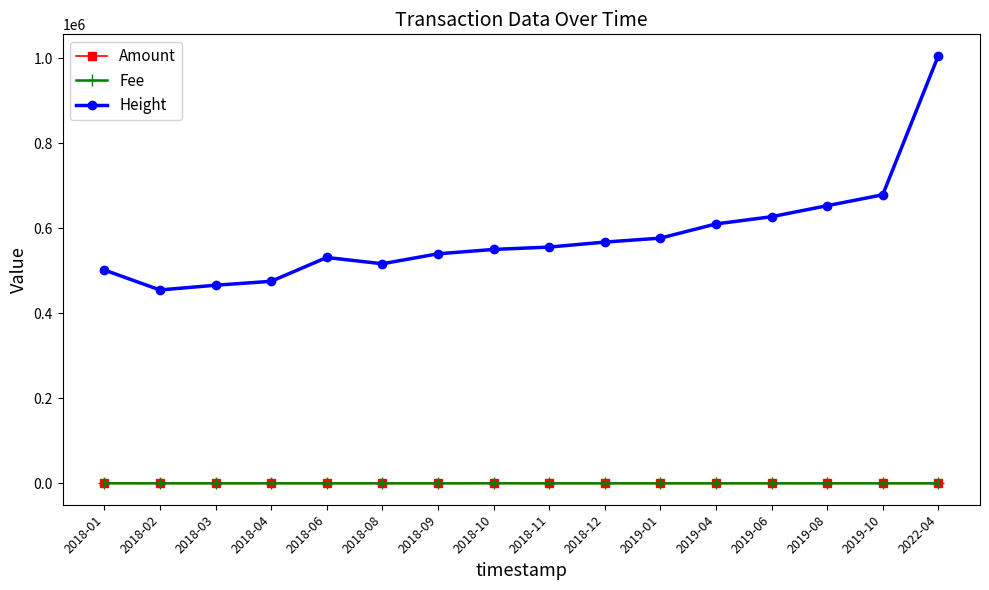

Which label corresponds to the largest value in the chart?

2022-04